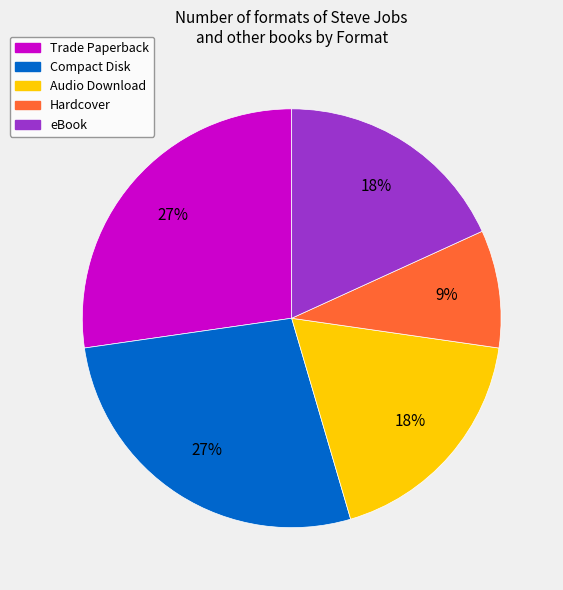

Is eBook the majority of the pie?

No